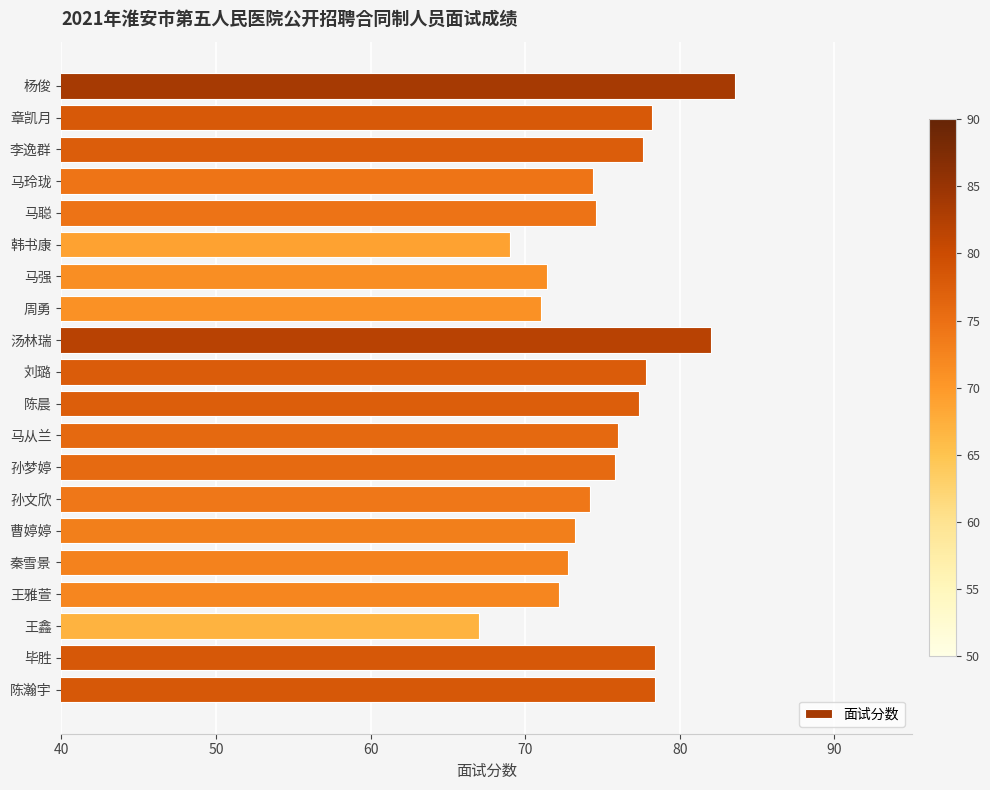

What is the label of the 1st bar from the top?

杨俊